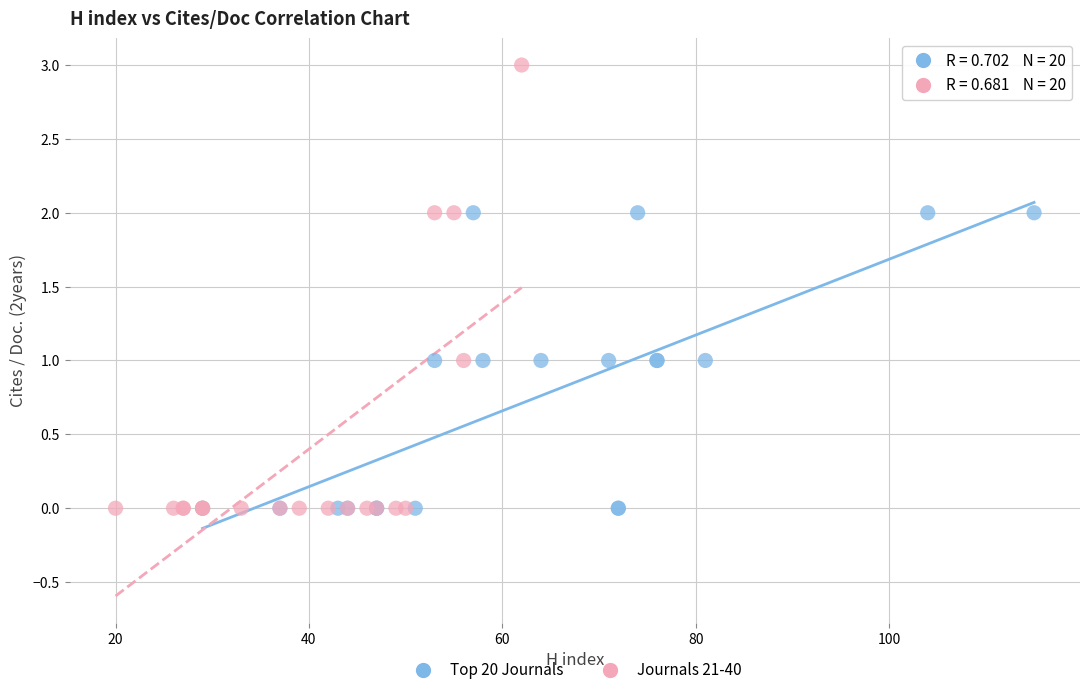

Which series reaches the maximum Y coordinate?

Journals 21-40